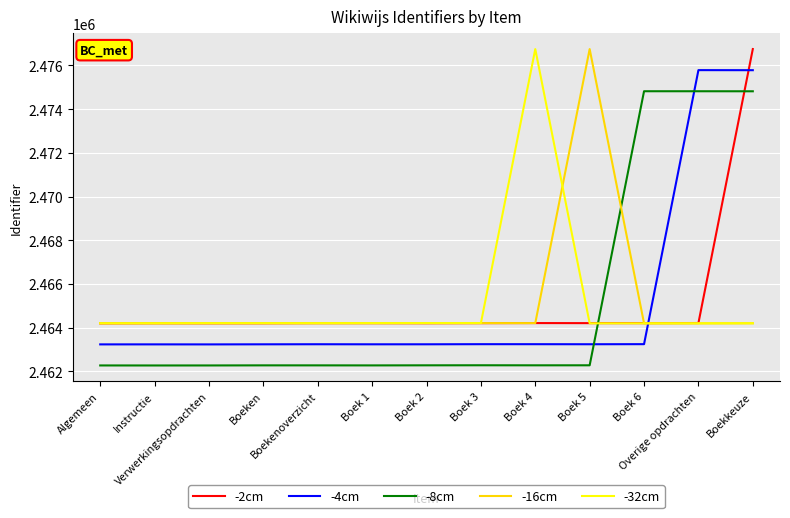

How many values in the -8cm series are below 2462281?

6